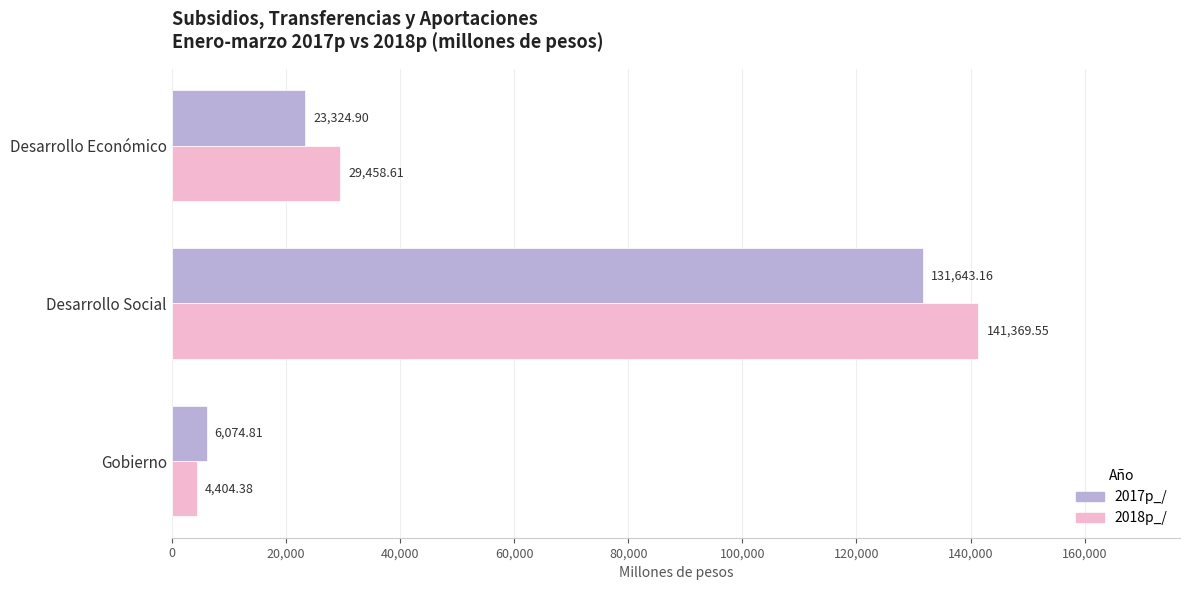

At which label is 2017p_/ closest to 68858?

Desarrollo Económico